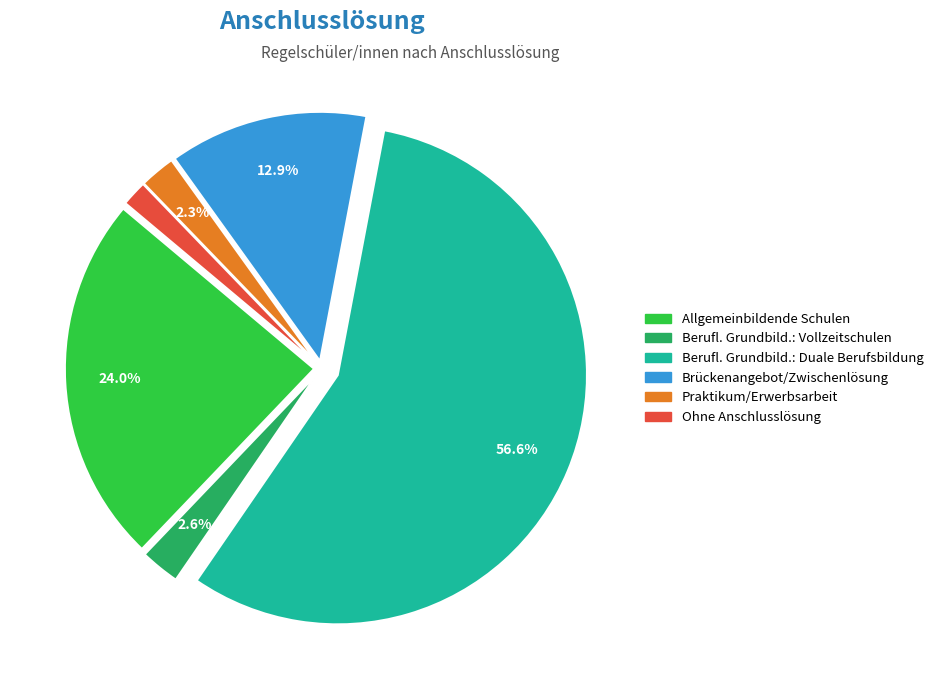

To the nearest percent, what is the difference between the Berufl. Grundbild.: Vollzeitschulen and Brückenangebot/Zwischenlösung slice percentages?

10%